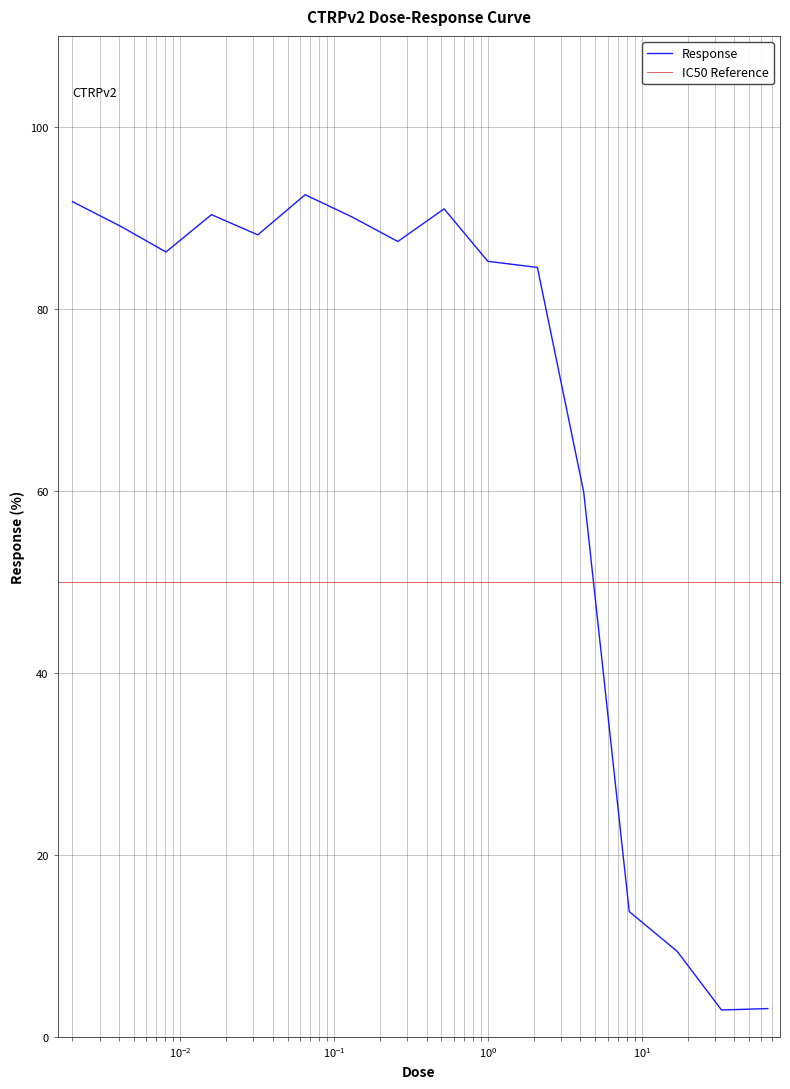

What is the sum of the values at 0.26 and 0.065?

179.9